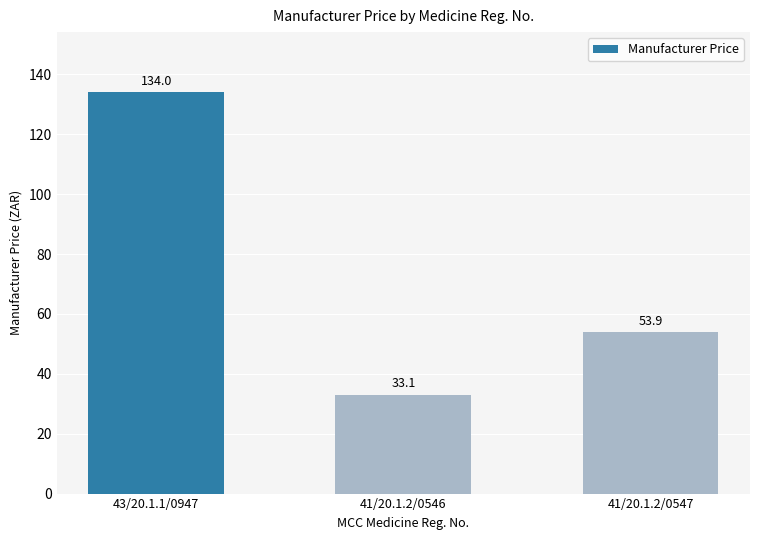

Reading left to right, what are all the values shown in this chart?

43/20.1.1/0947=134.0	41/20.1.2/0546=33.1	41/20.1.2/0547=53.9